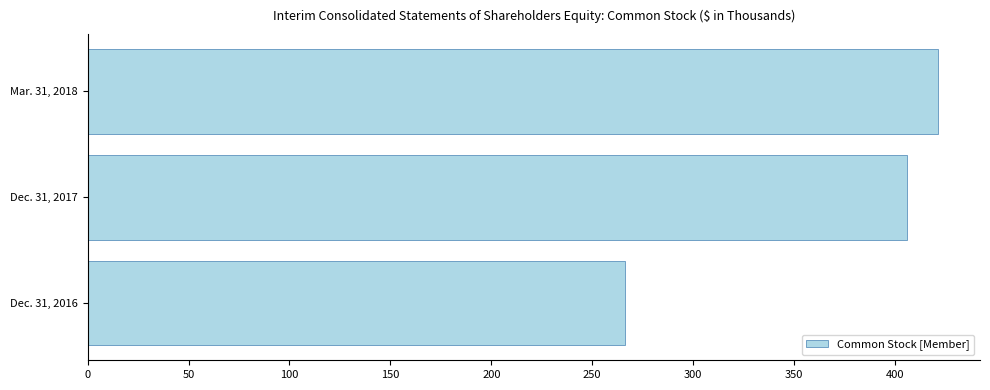

Reading bottom to top, list all the values displayed in this chart.

Dec. 31, 2016=266	Dec. 31, 2017=406	Mar. 31, 2018=421